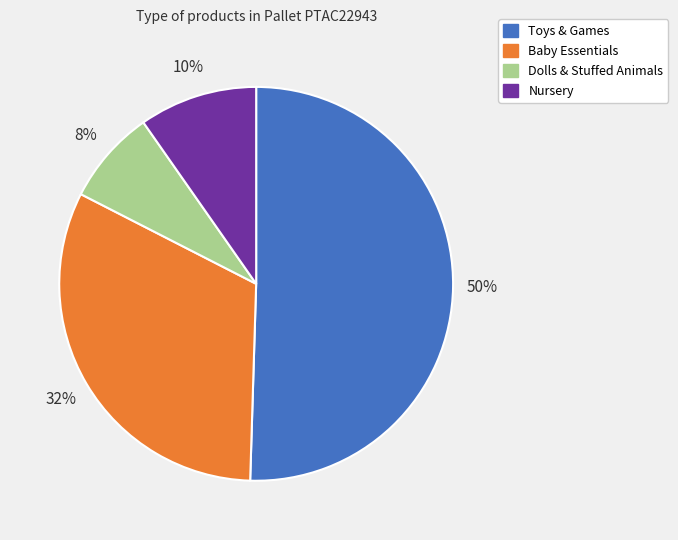

To the nearest percent, what is the average slice percentage?

25%